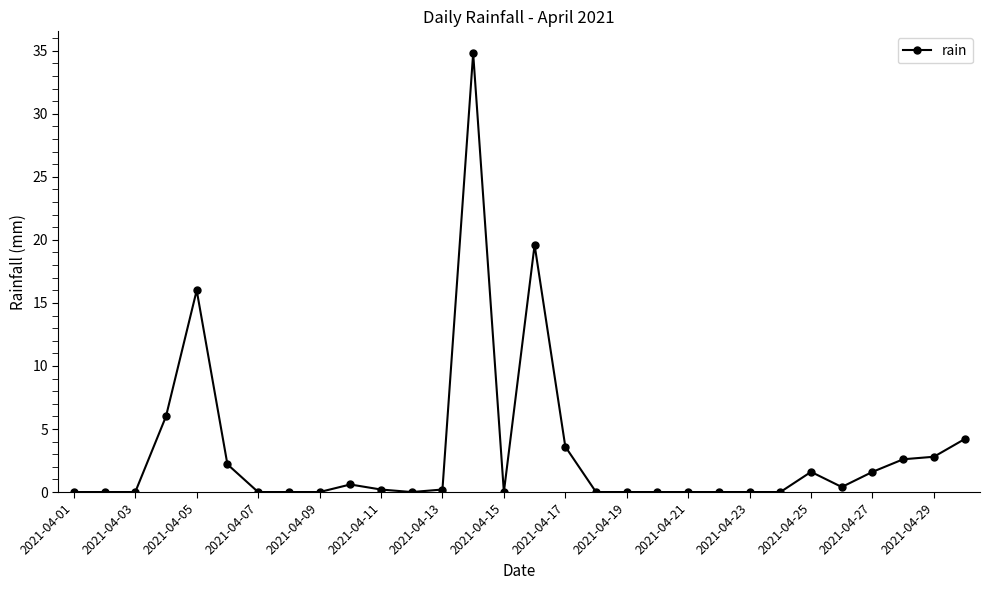

Reading left to right, transcribe all the data shown in this chart.

0.0	0.0	0.0	6.0	16.0	2.2	0.0	0.0	0.0	0.6	0.2	0.0	0.2	34.8	0.0	19.6	3.6	0.0	0.0	0.0	0.0	0.0	0.0	0.0	1.6	0.4	1.6	2.6	2.8	4.2